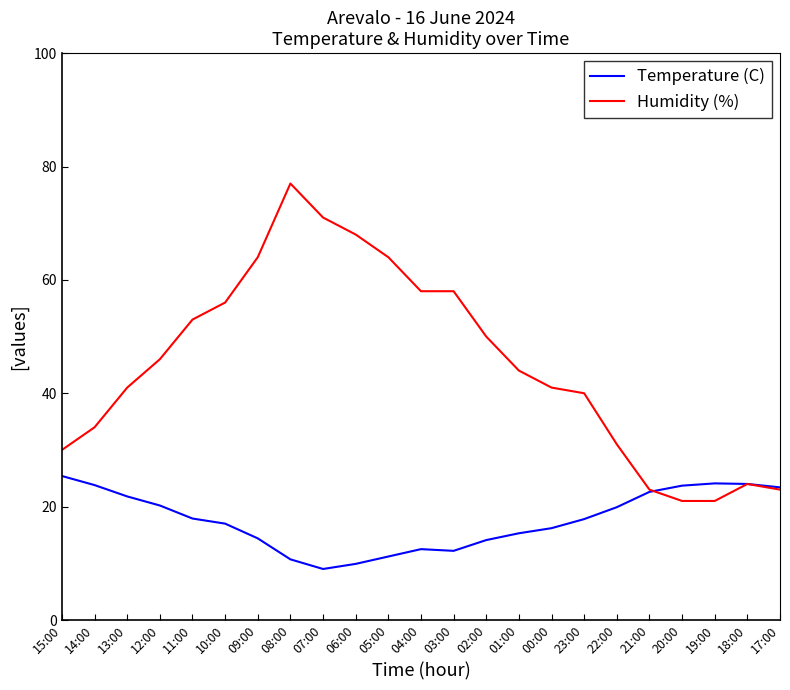

At which category is the sum across all series the highest?

08:00